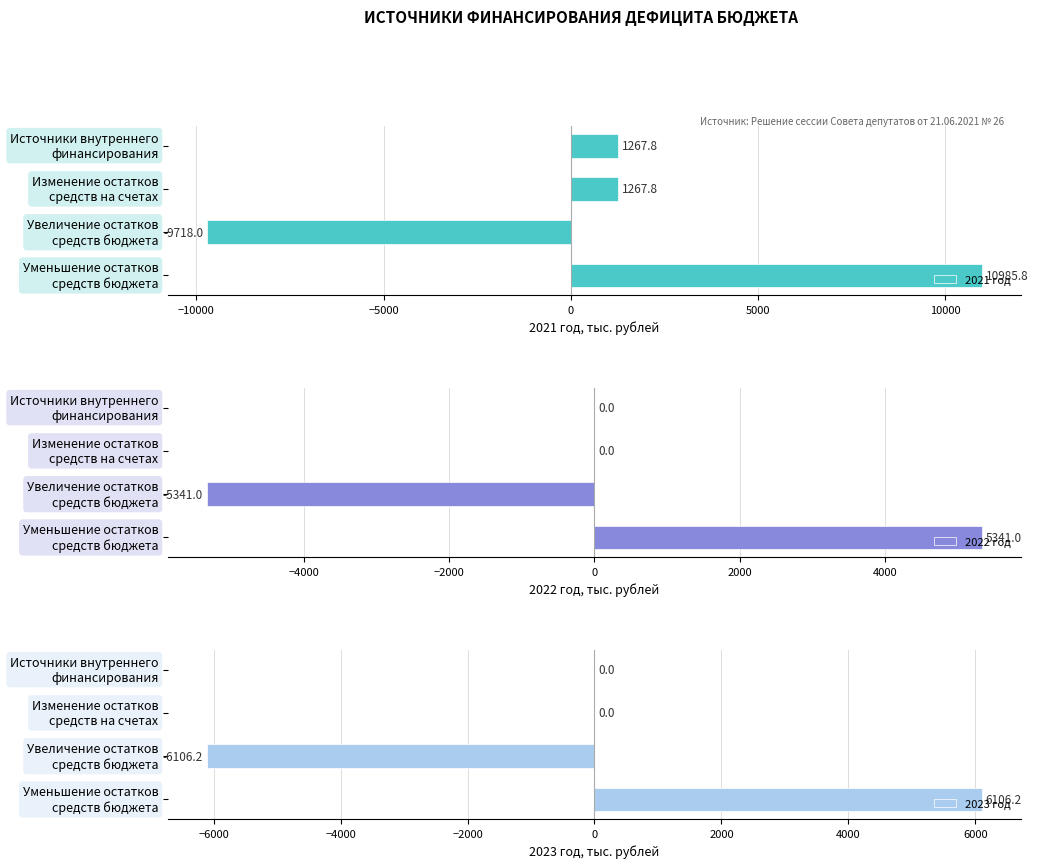

What is the highest value of the 2023 год series?

6106.2